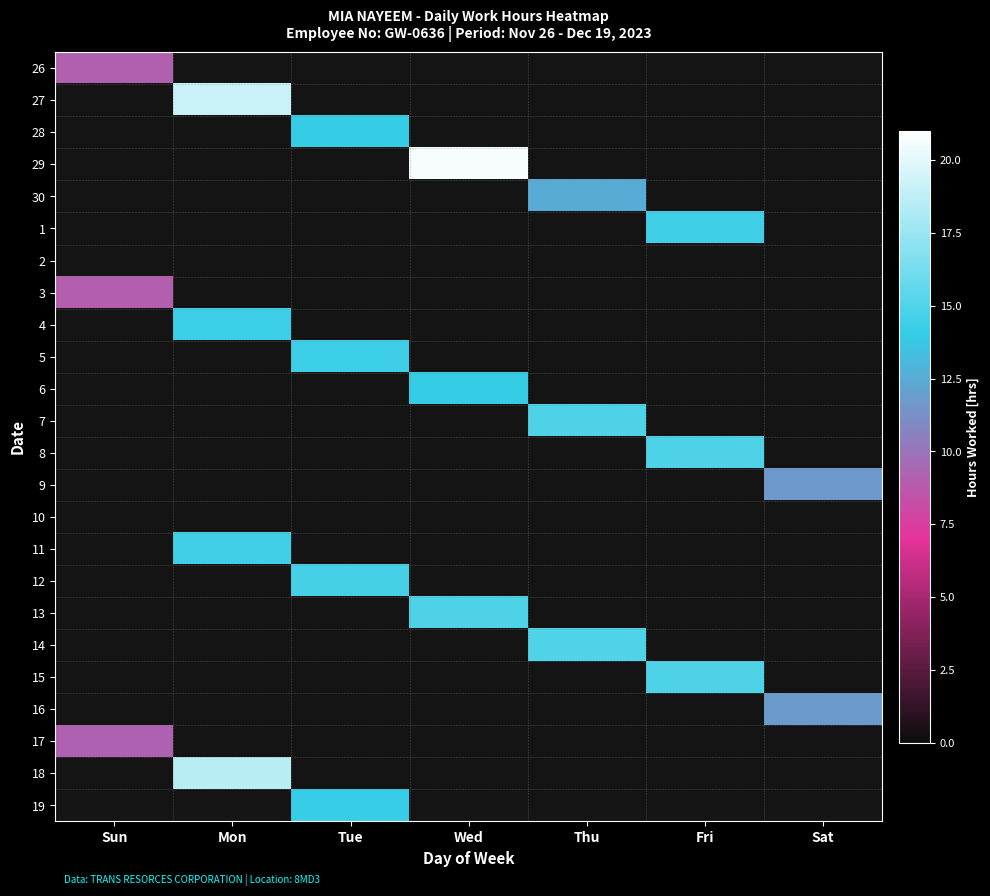

What is the total value across all series at Thu?

42.3